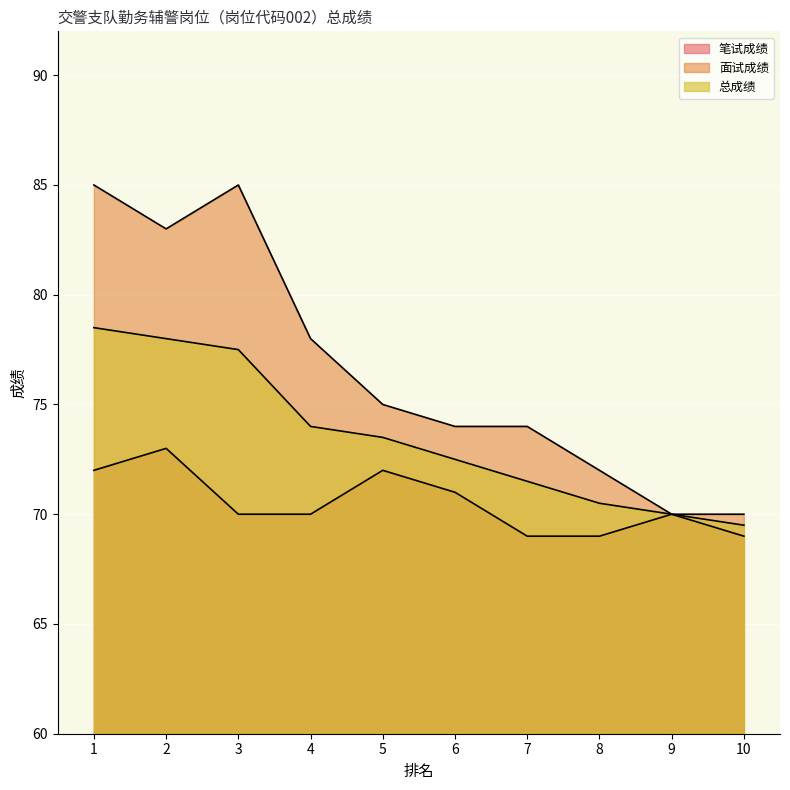

Between 1 and 5, which series saw the biggest shift?

面试成绩